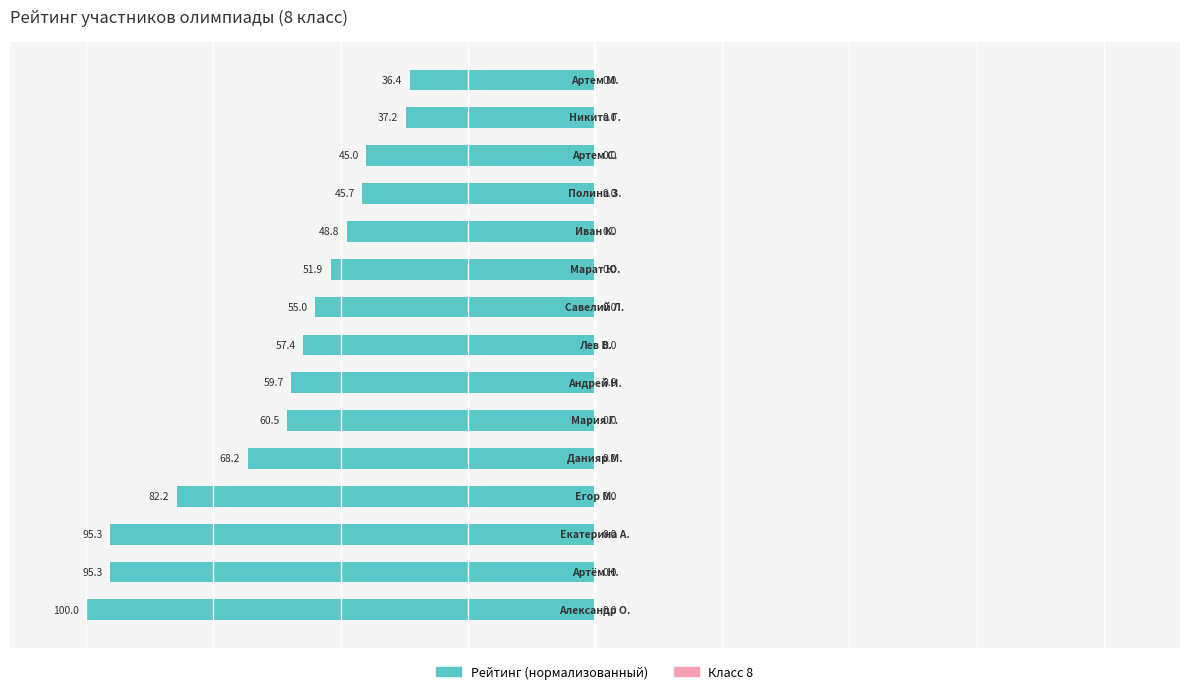

How many bars are there in total?

15